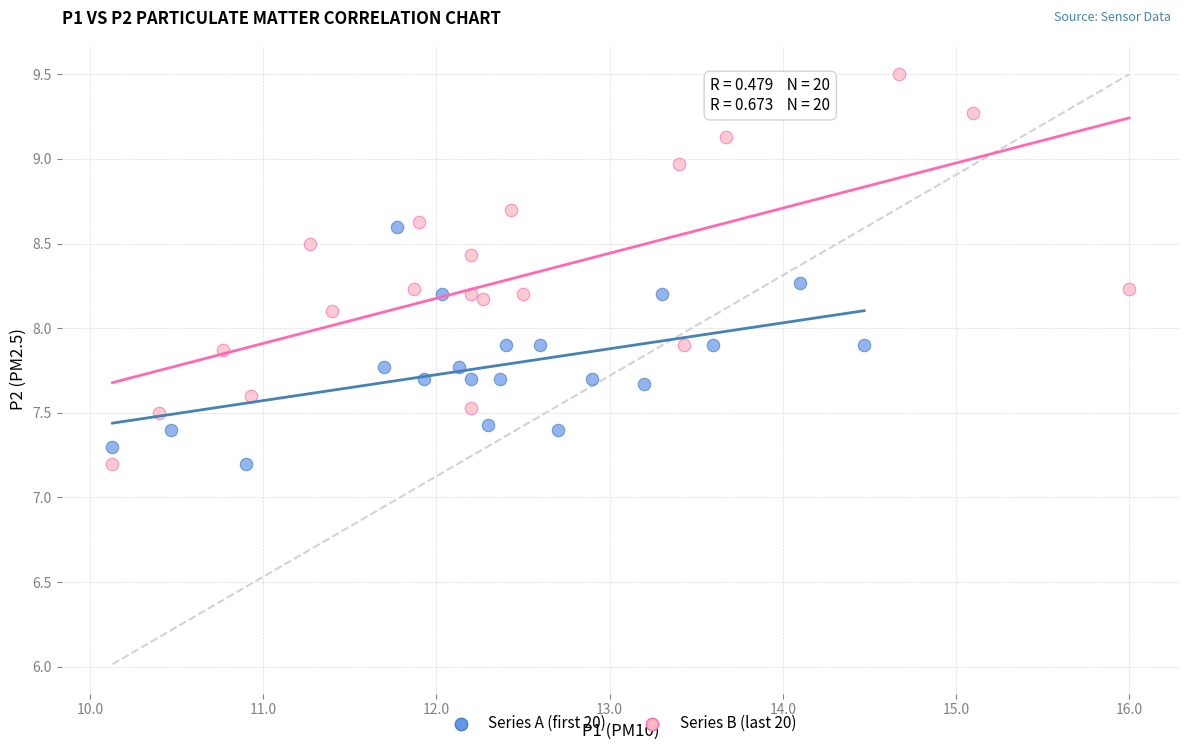

Which series reaches the maximum Y coordinate?

Series B (last 20)